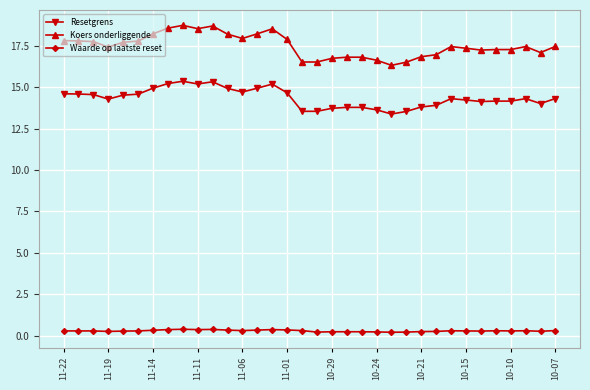

What is the lowest value of the Koers onderliggende series?

16.3